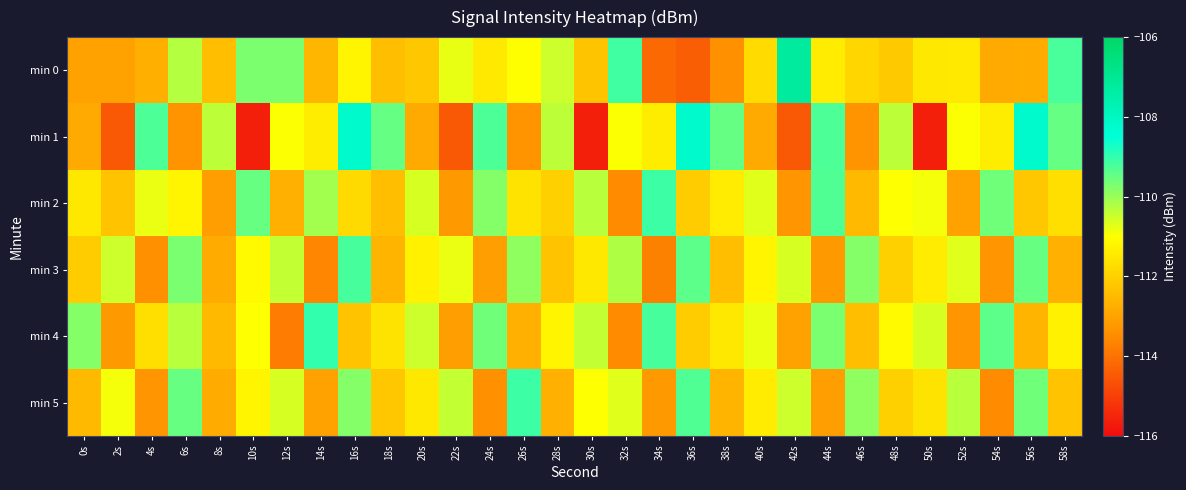

What is the minimum value shown in the chart?

-115.6